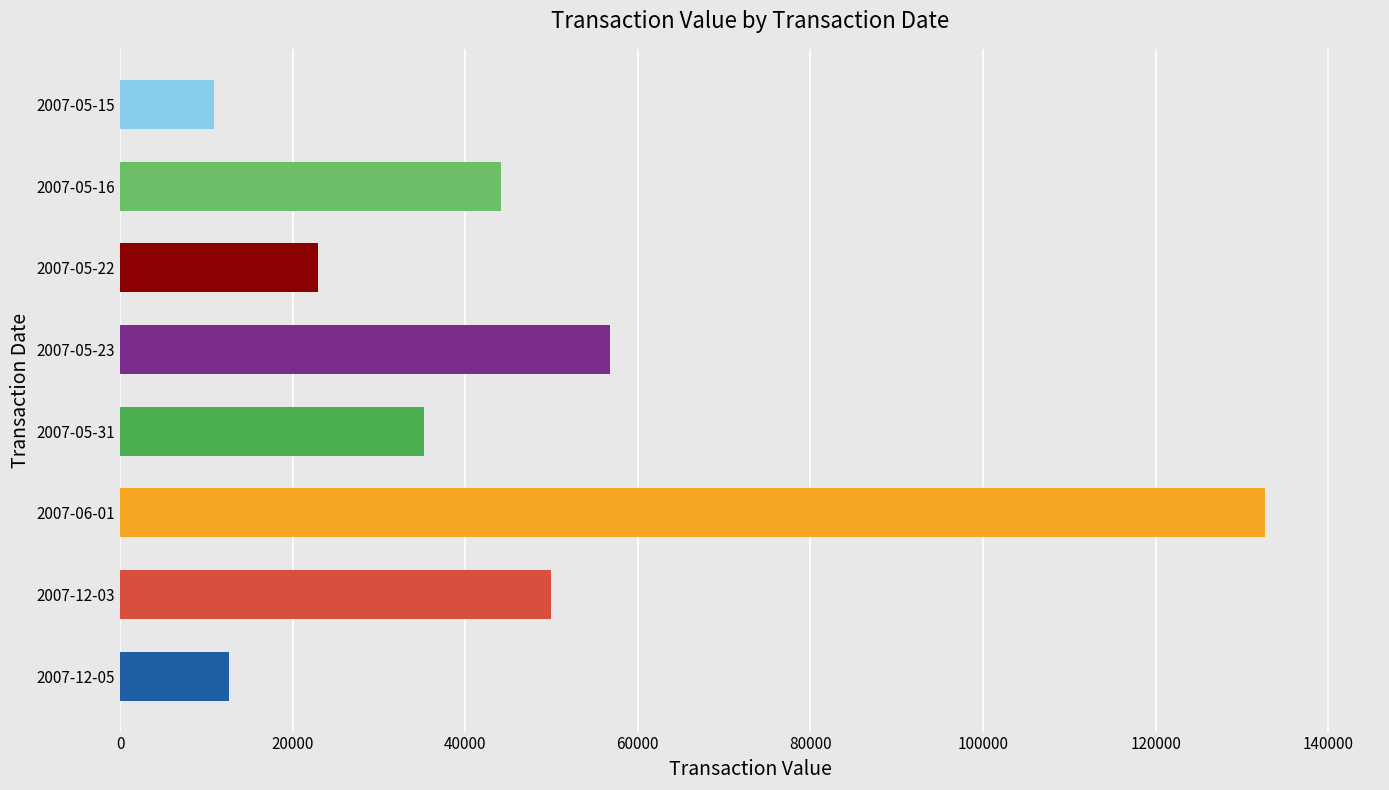

What is the difference between the maximum and minimum values?

121825